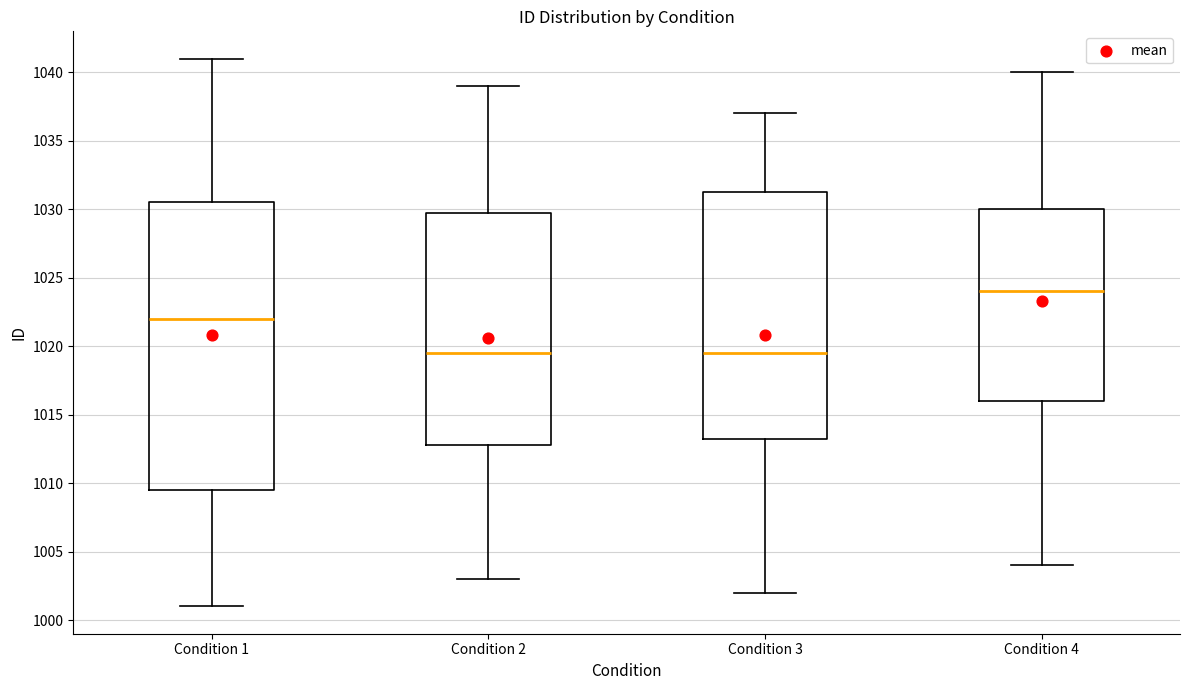

Reading left to right, read every box against the y-axis: the position of its median line, the range the box covers, and the ends of its whiskers. The values are not printed on the chart, so give them approximately, as read against the axis.

Condition 1: median 1022.0, box 1009.5 to 1030.5, whiskers 1001.0 to 1041.0
Condition 2: median 1019.5, box 1013.0 to 1030.0, whiskers 1003.0 to 1039.0
Condition 3: median 1019.5, box 1013.5 to 1031.5, whiskers 1002.0 to 1037.0
Condition 4: median 1024.0, box 1016.0 to 1030.0, whiskers 1004.0 to 1040.0